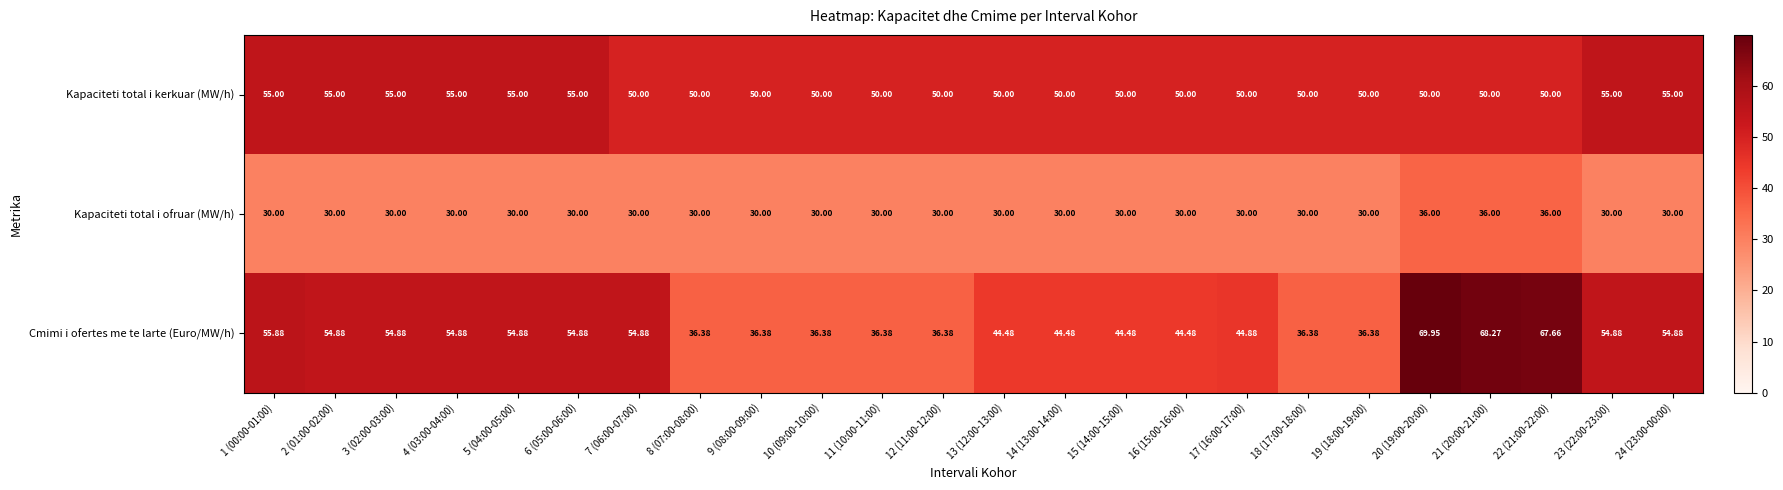

Rank the series by their maximum value, from highest to lowest.

Cmimi i ofertes me te larte (Euro/MW/h), Kapaciteti total i kerkuar (MW/h), Kapaciteti total i ofruar (MW/h)